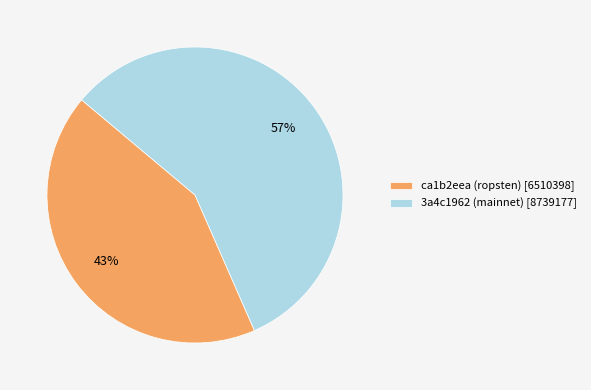

Is the sum of ca1b2eea (ropsten) [6510398] and 3a4c1962 (mainnet) [8739177] greater than half?

Yes